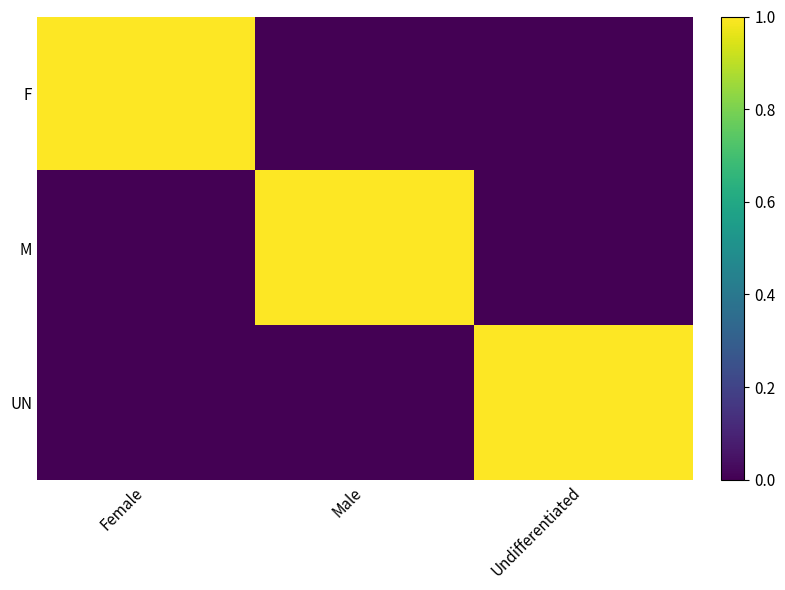

Reading left to right, what are all the values shown in this chart?

F: Female=1	Male=0	Undifferentiated=0
M: Female=0	Male=1	Undifferentiated=0
UN: Female=0	Male=0	Undifferentiated=1